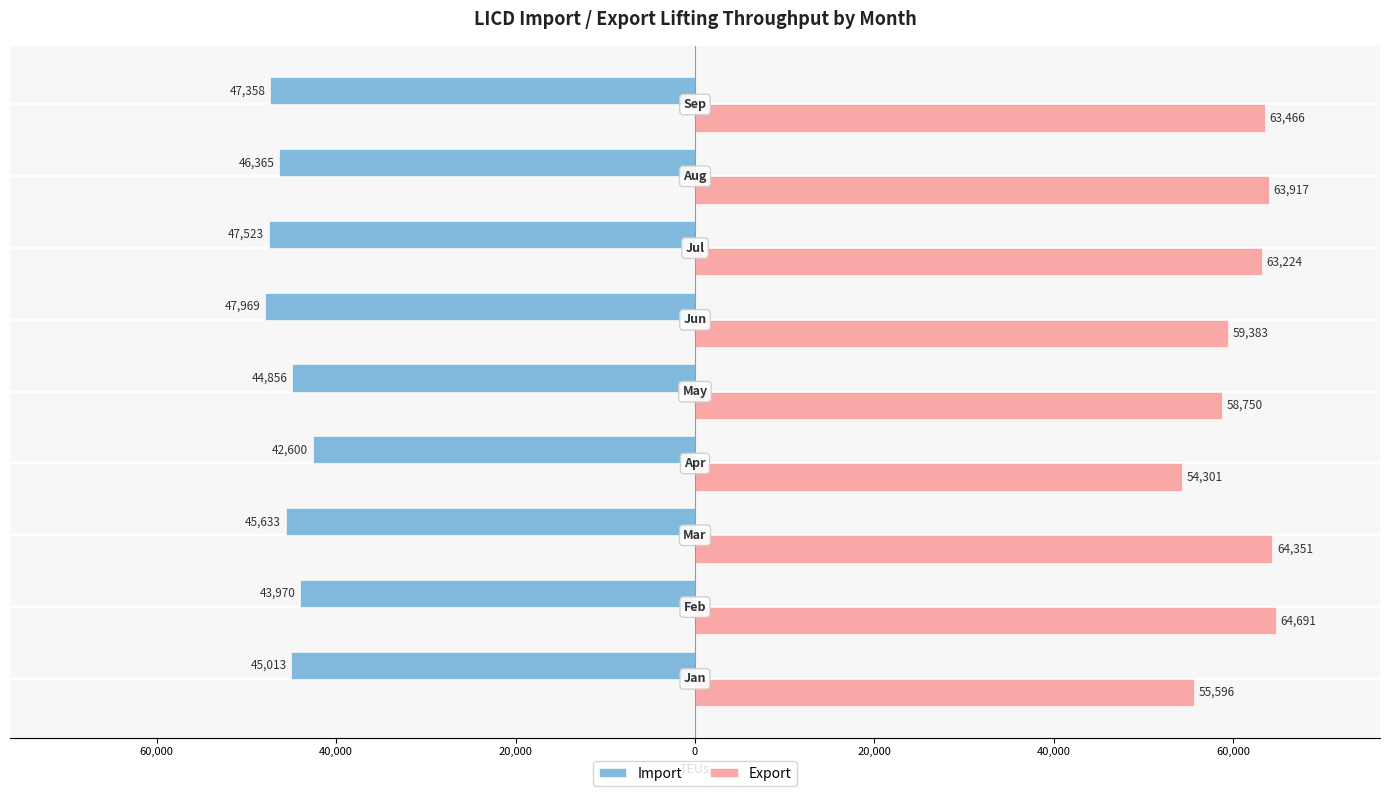

What are all the series names shown in the legend?

Import, Export